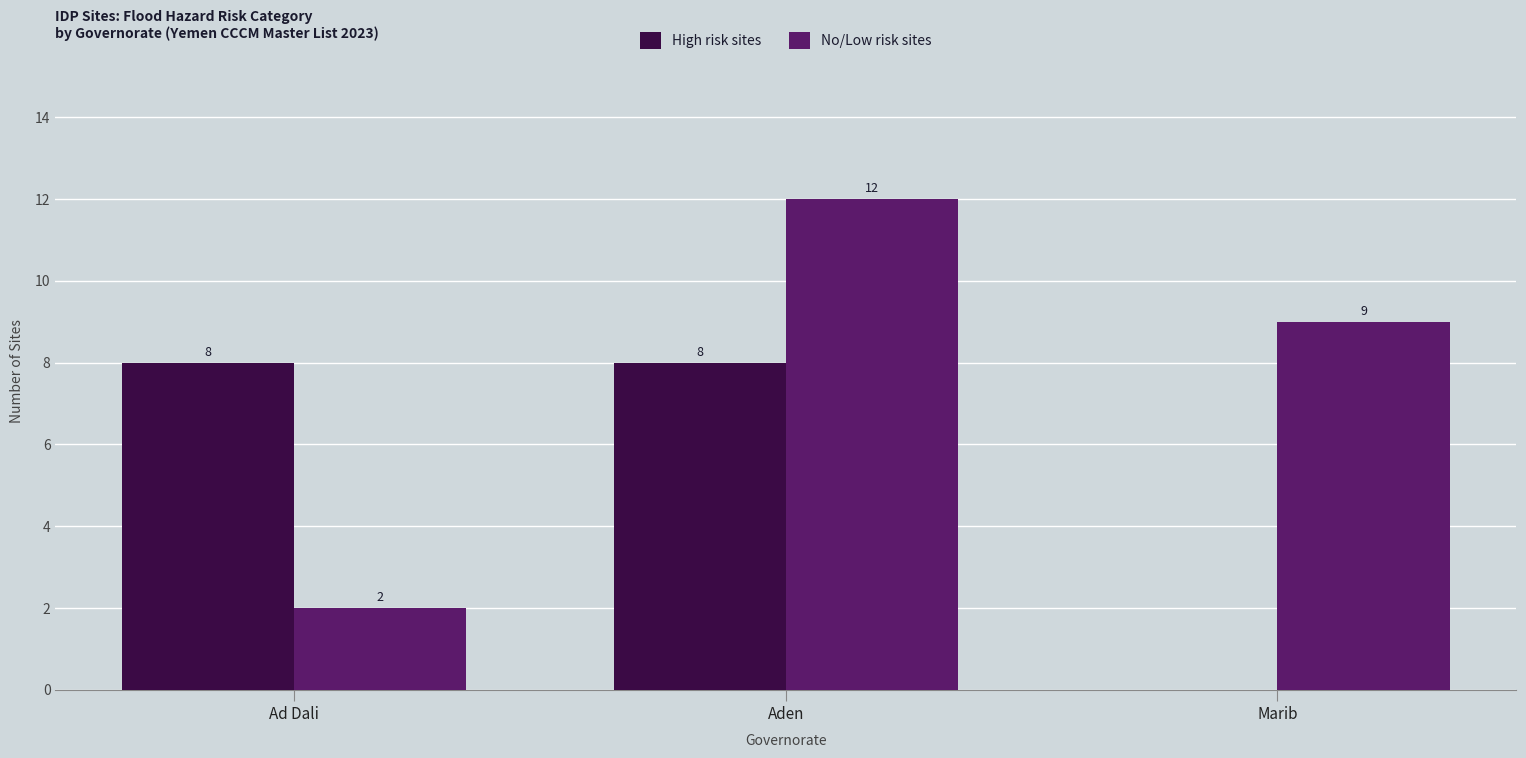

Is it true that No/Low risk sites equals 9 at Marib?

True